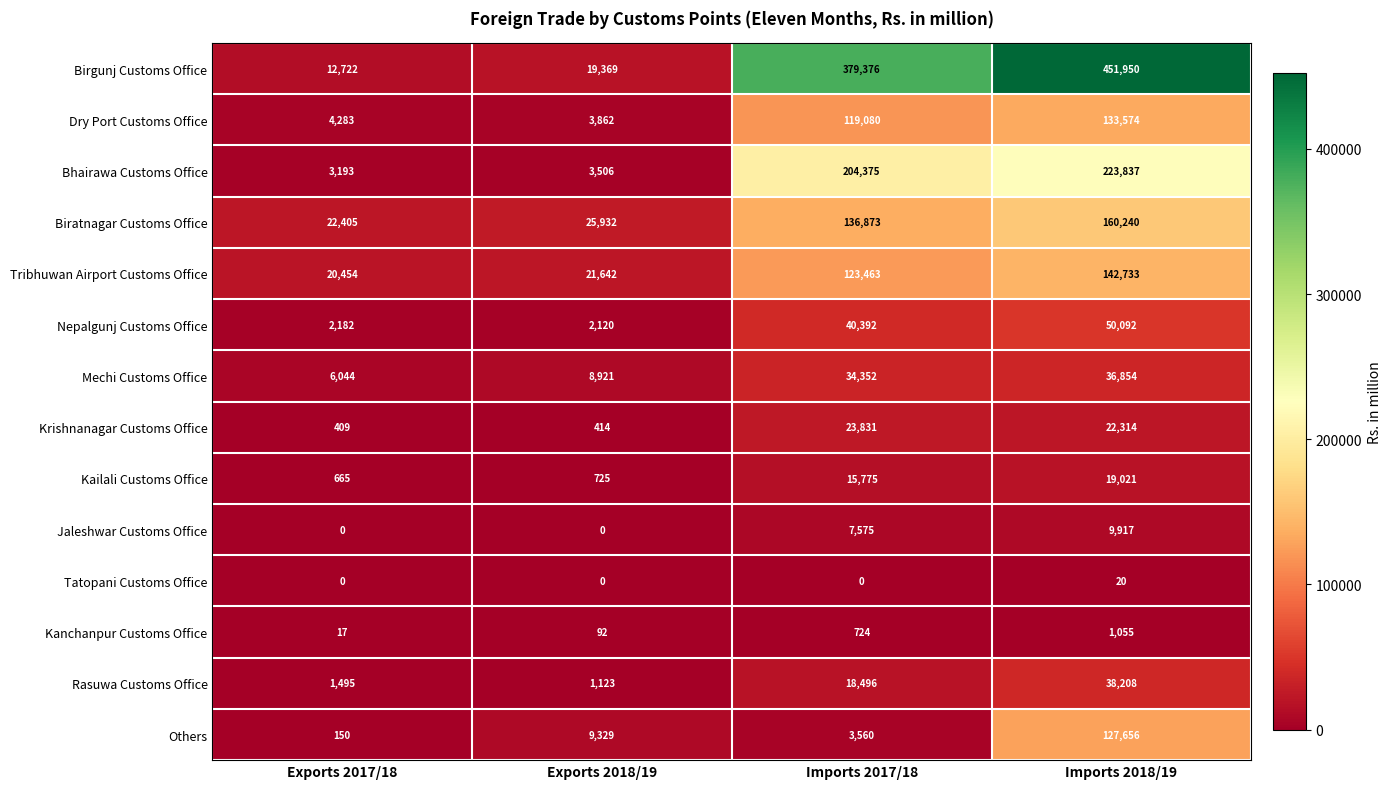

At which label is Tribhuwan Airport Customs Office closest to 81593?

Imports 2017/18